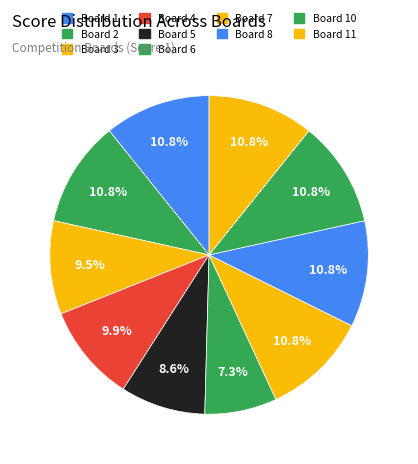

Does any single category account for the majority?

No